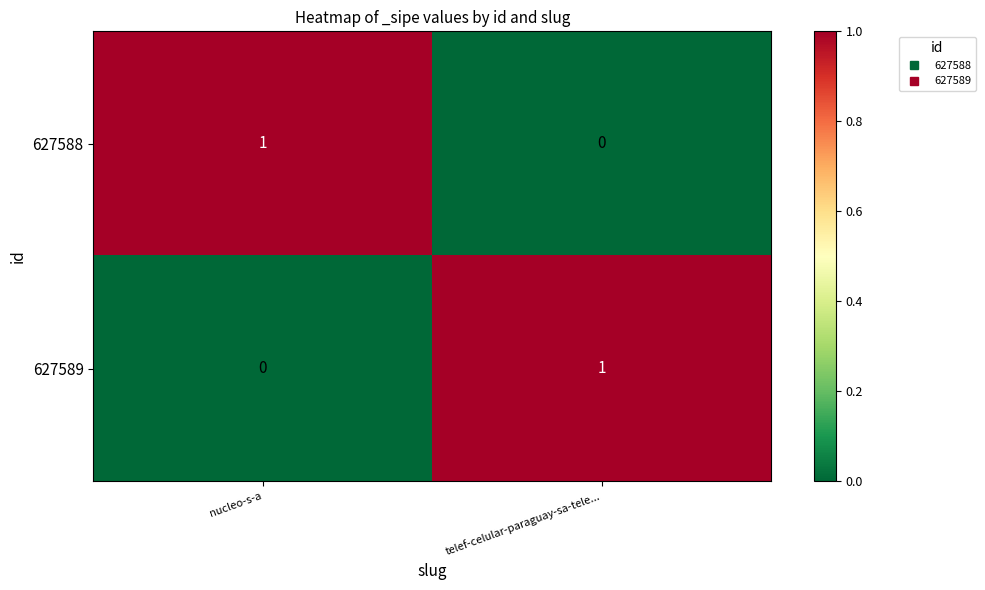

Reading left to right, extract all data points from this chart.

627588: 1	0
627589: 0	1